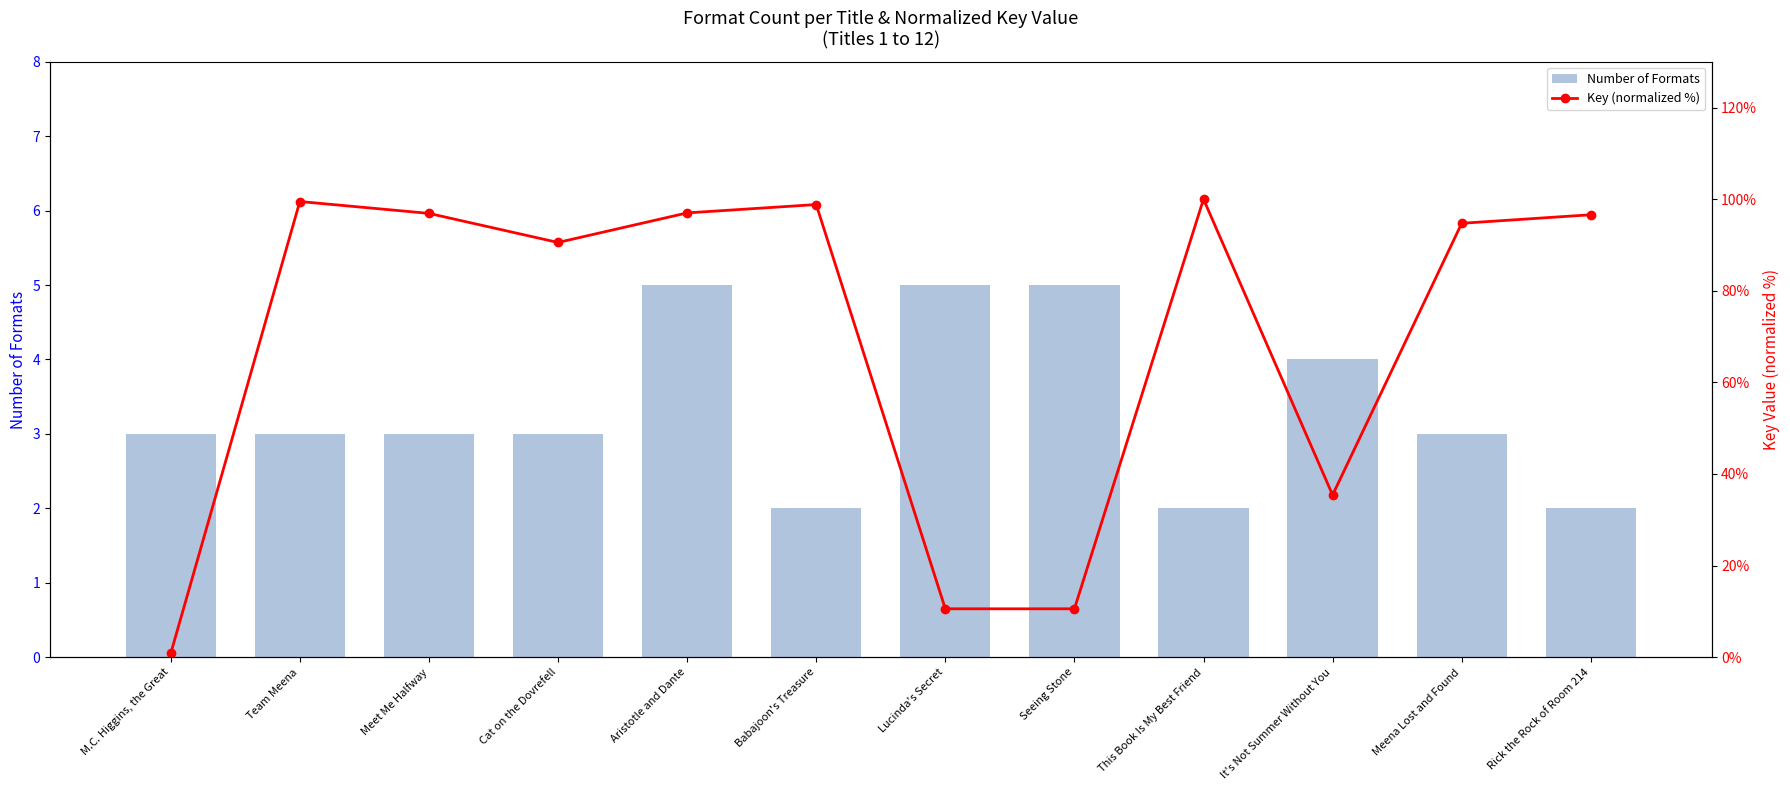

What are all the series names shown in the legend?

Number of Formats, Key (normalized %)